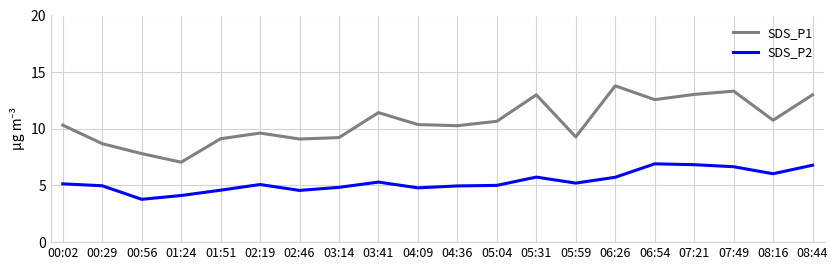

What is the approximate value of SDS_P2 at 00:29?

5.0